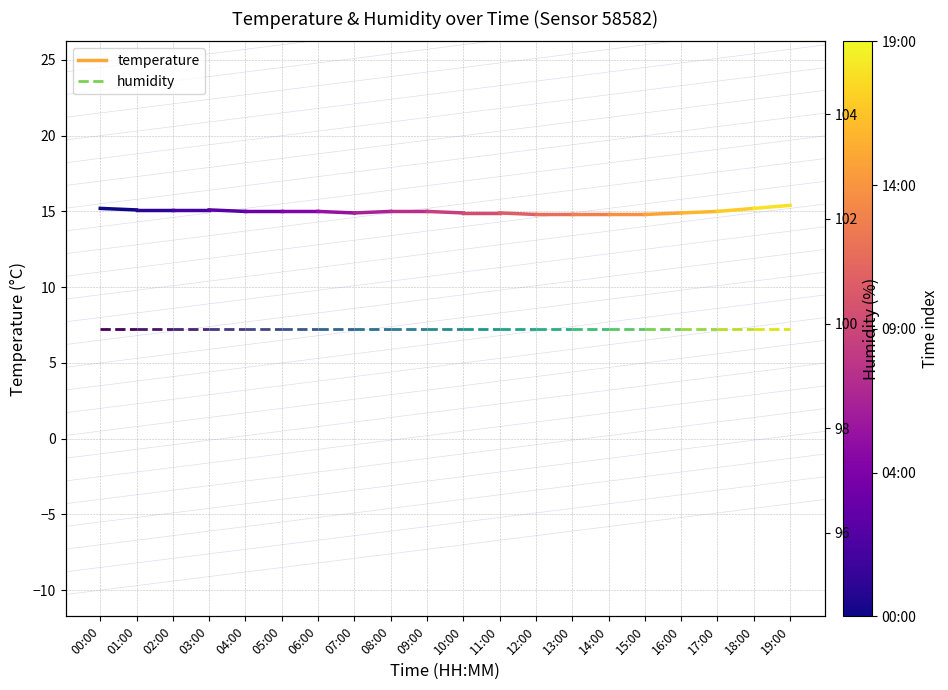

Reading left to right, what are all the values shown in this chart?

temperature: 00:00=15.2	01:00=15.1
humidity: 00:00=99.9	01:00=99.9